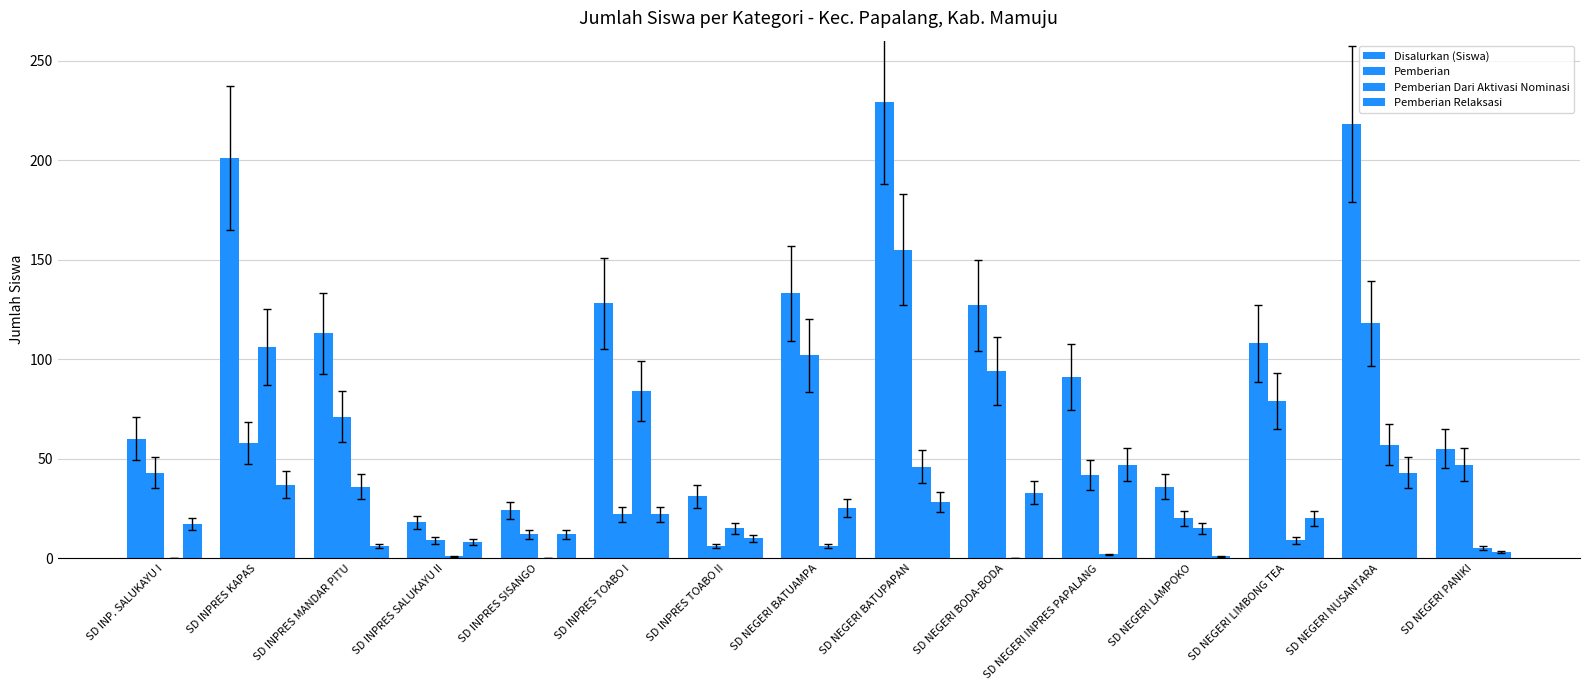

Rank the series by their maximum value, from lowest to highest.

Pemberian Relaksasi, Pemberian Dari Aktivasi Nominasi, Pemberian, Disalurkan (Siswa)